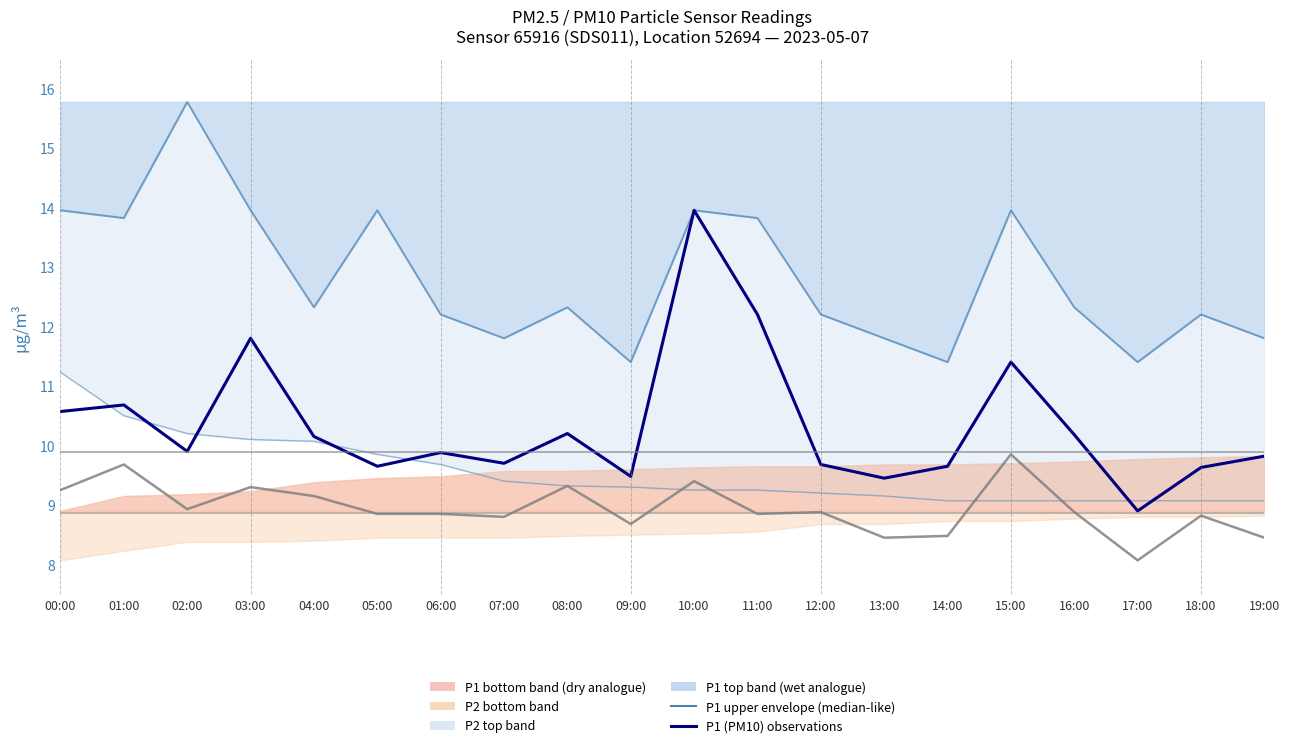

Which has a higher value, 02:00 or 11:00?

02:00